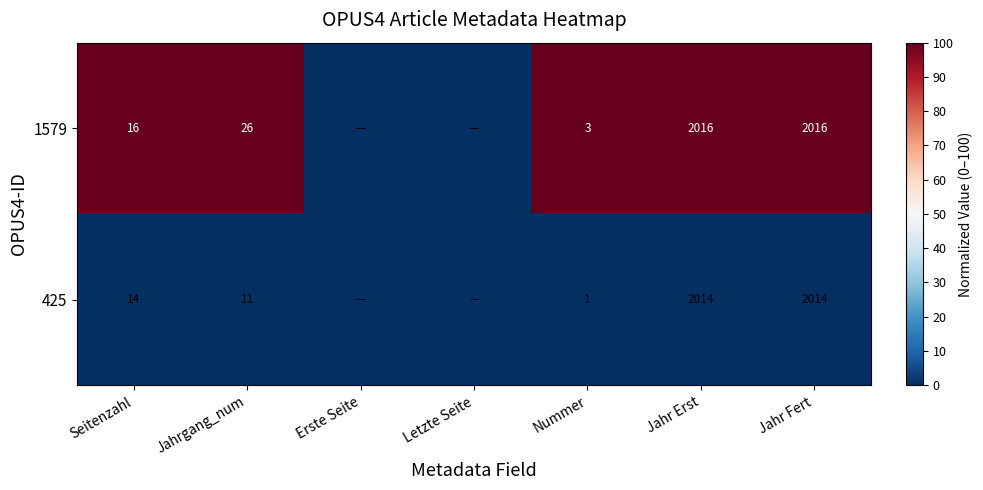

Is the value of 425 at Jahr Erst greater than the value of 1579 at Jahrgang_num?

Yes